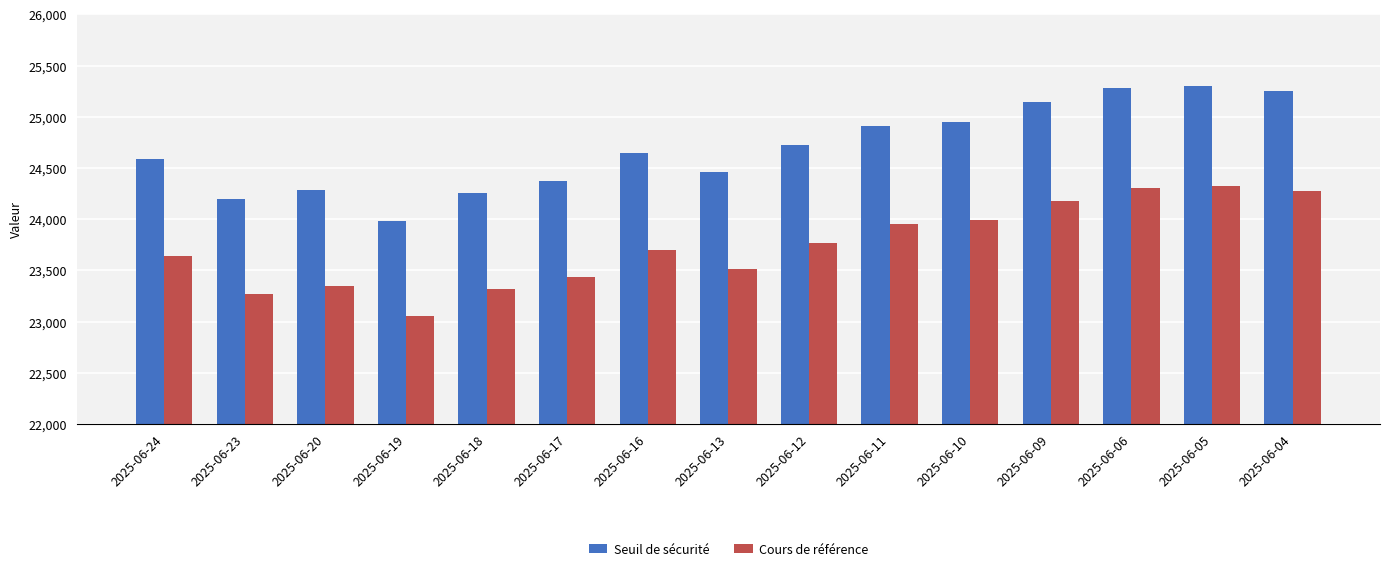

Which series has the widest spread of values?

Seuil de sécurité